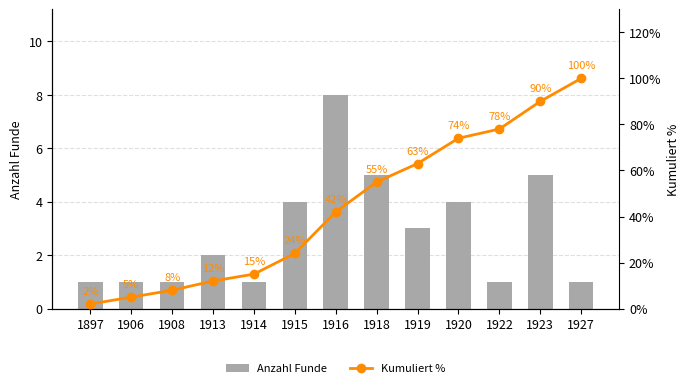

What is the minimum value for Kumuliert %?

2